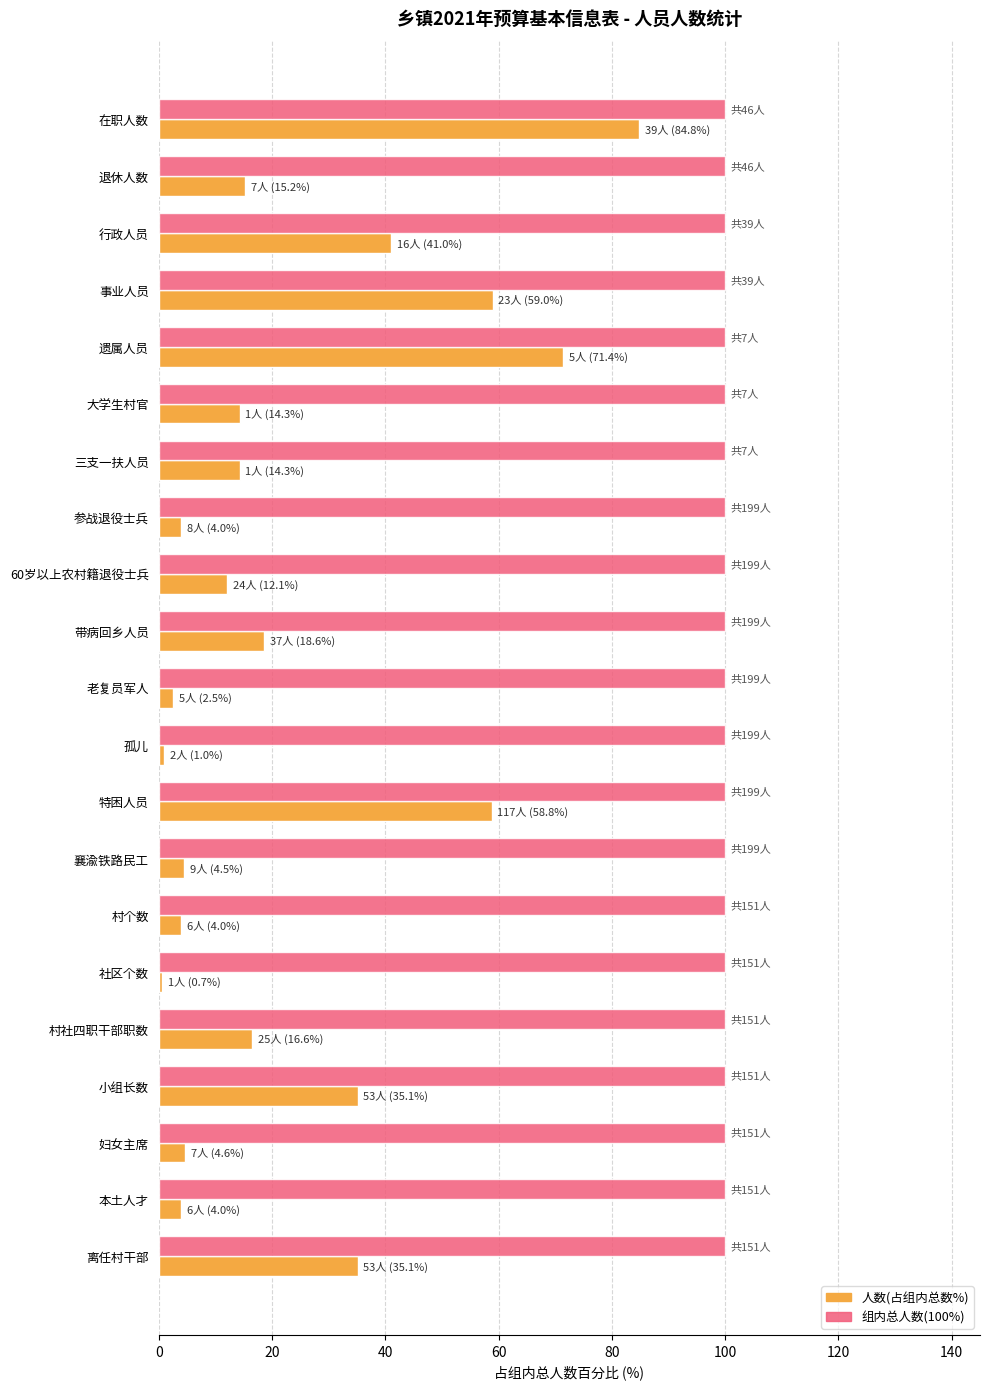

What is the average value of the 人数(占组内总数%) series?

23.9